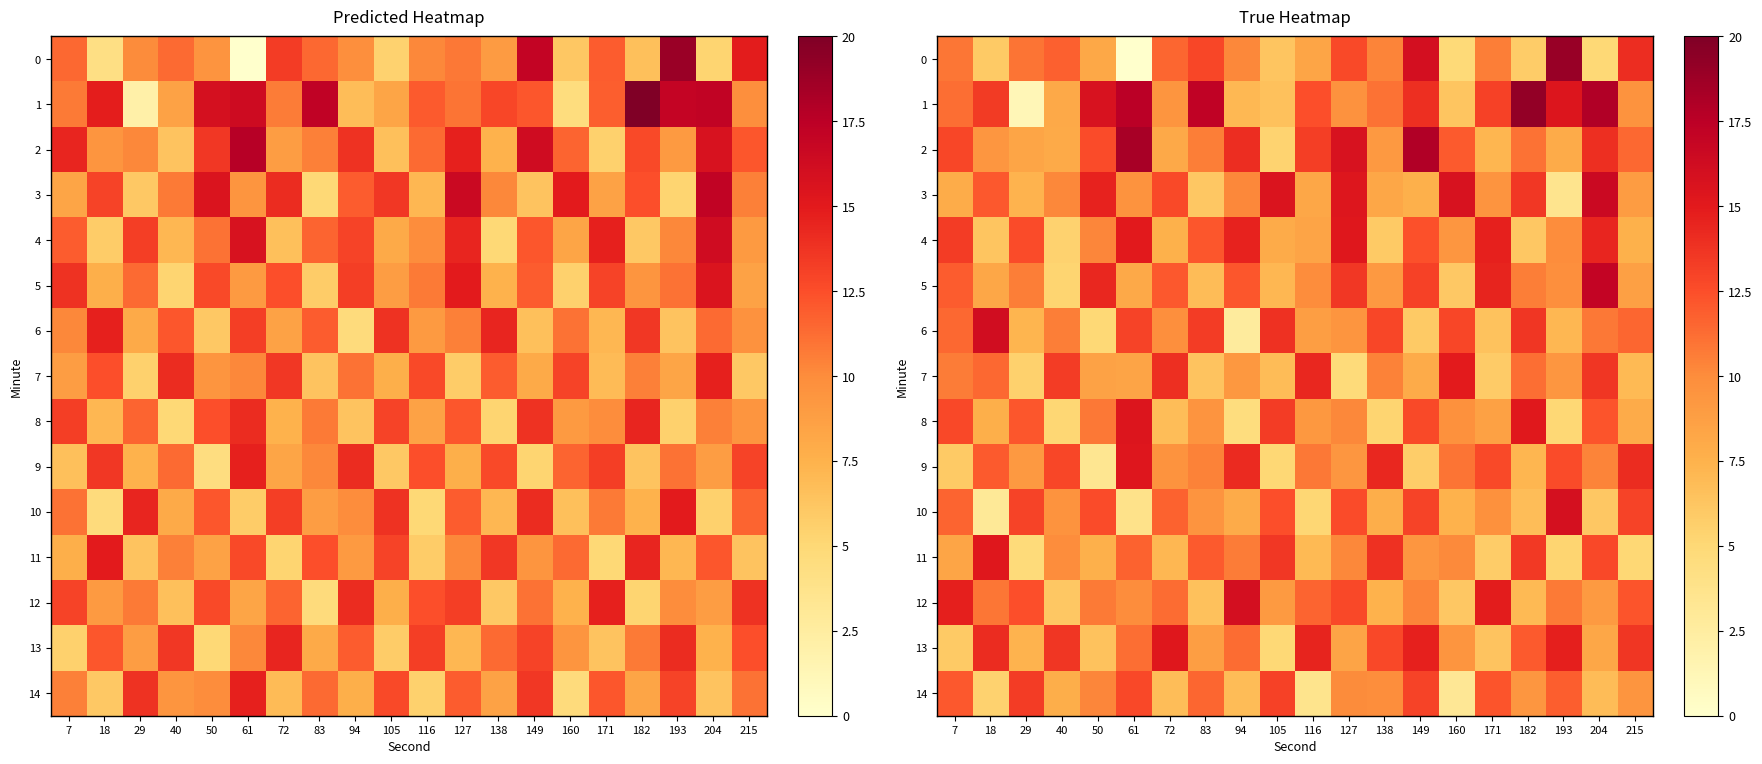

What is the sum of the 13 values at 105 and 83?

13.8